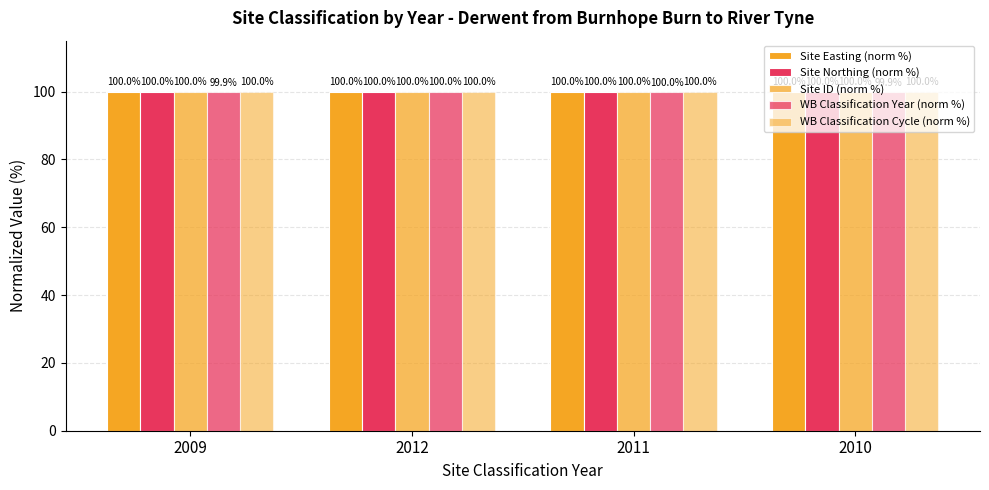

How many bars are there in total?

20